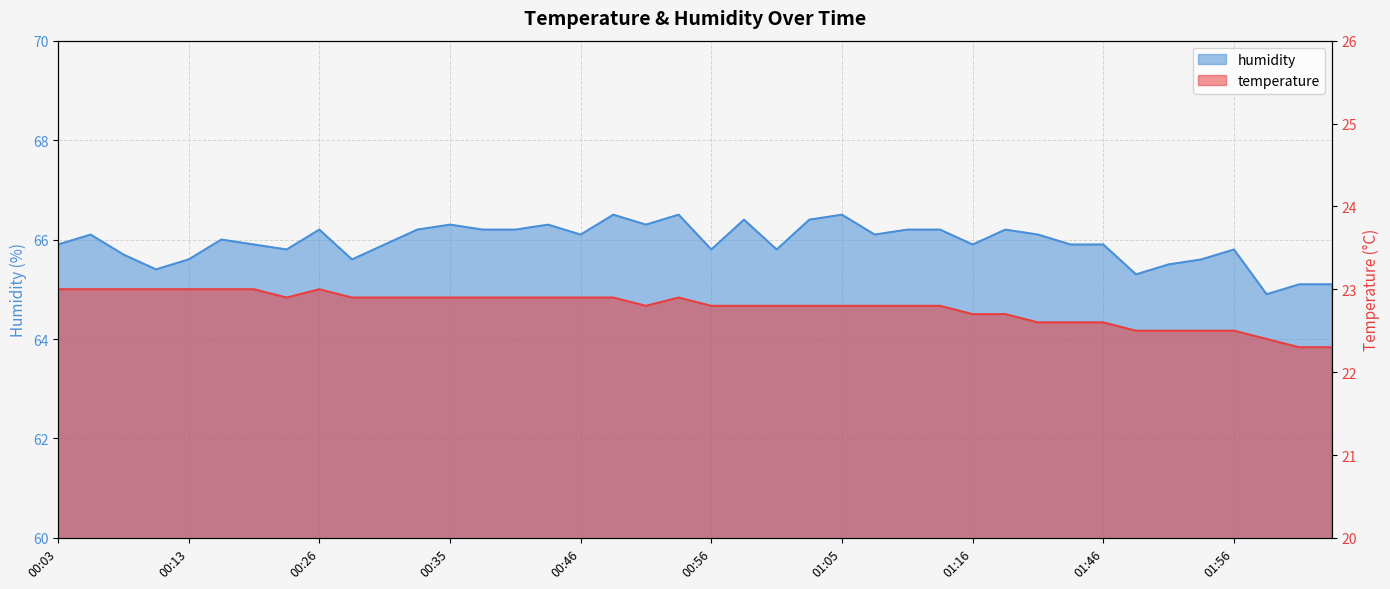

What is the minimum value for temperature?

22.3